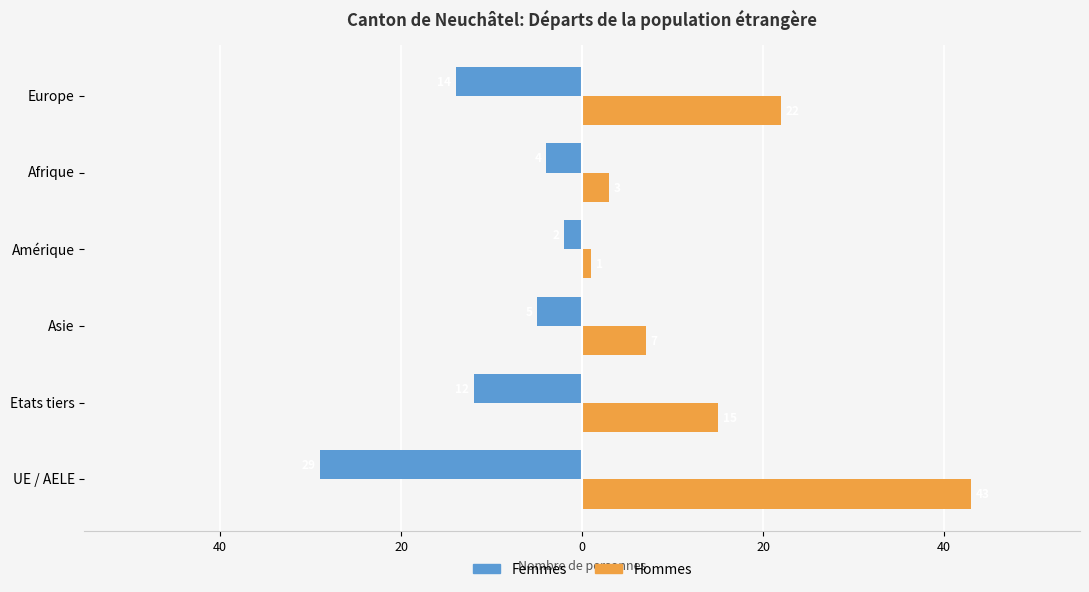

What are all the series names shown in the legend?

Femmes, Hommes